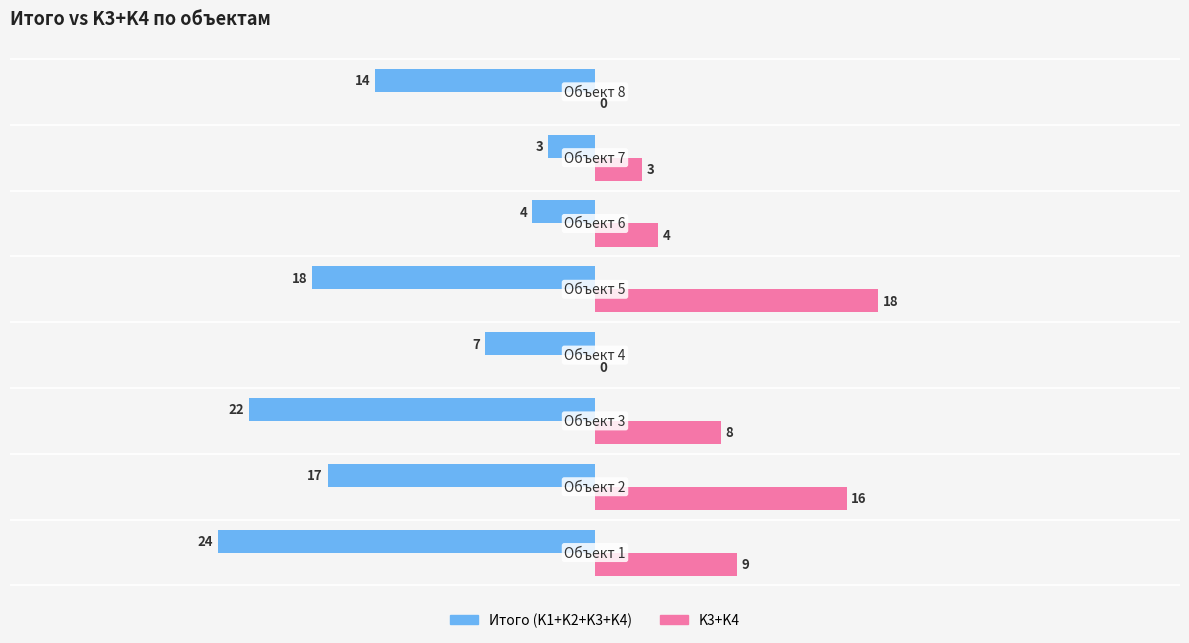

Which series has the largest total across all categories?

K3+K4